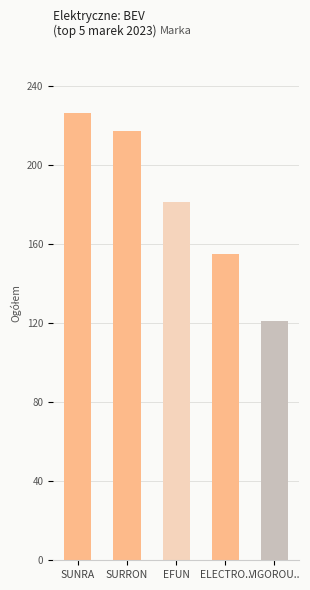

How many values are below 181?

2